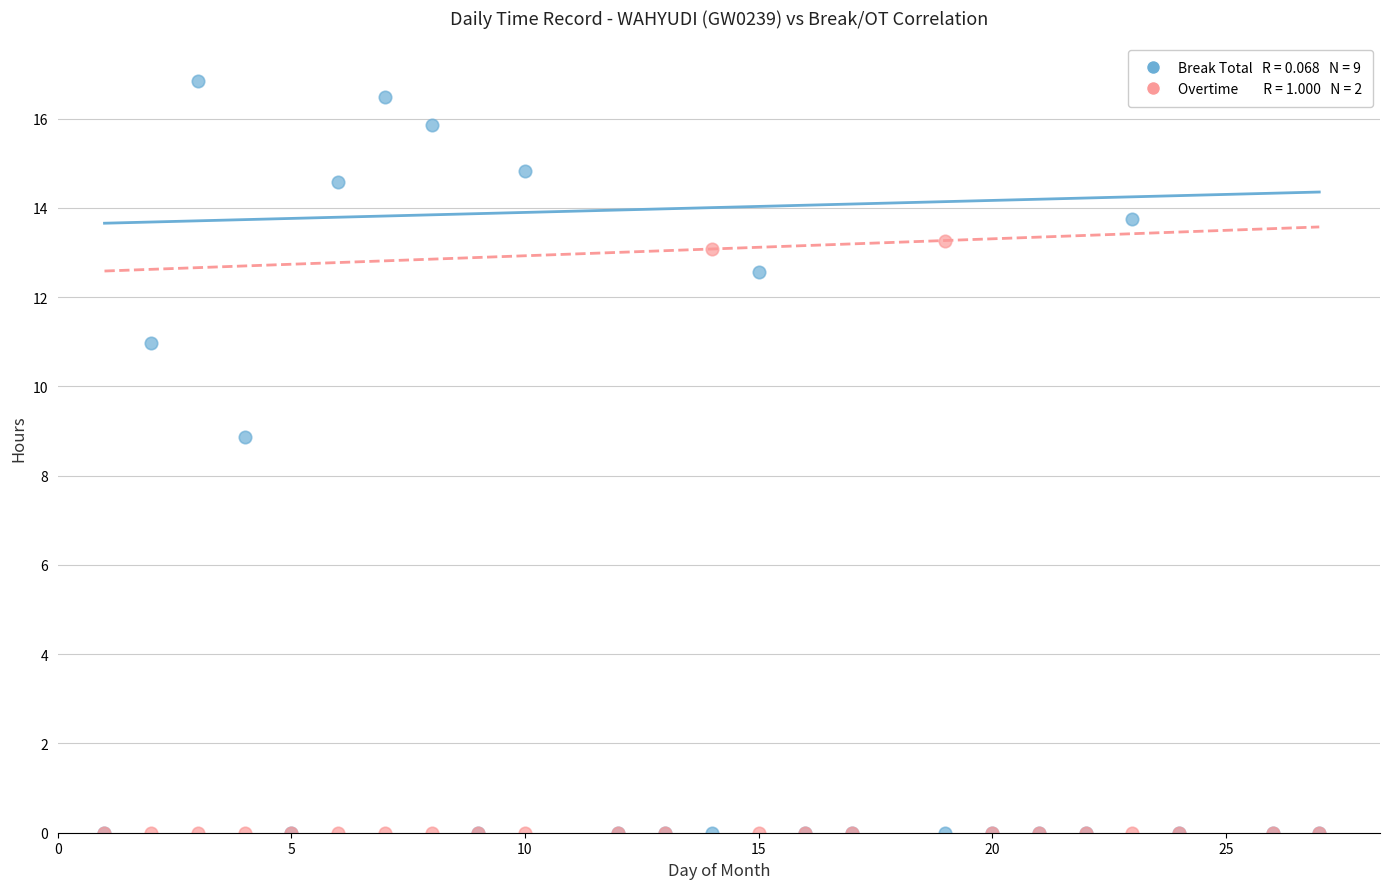

Across all series, what Y value is closest to 8?

8.9